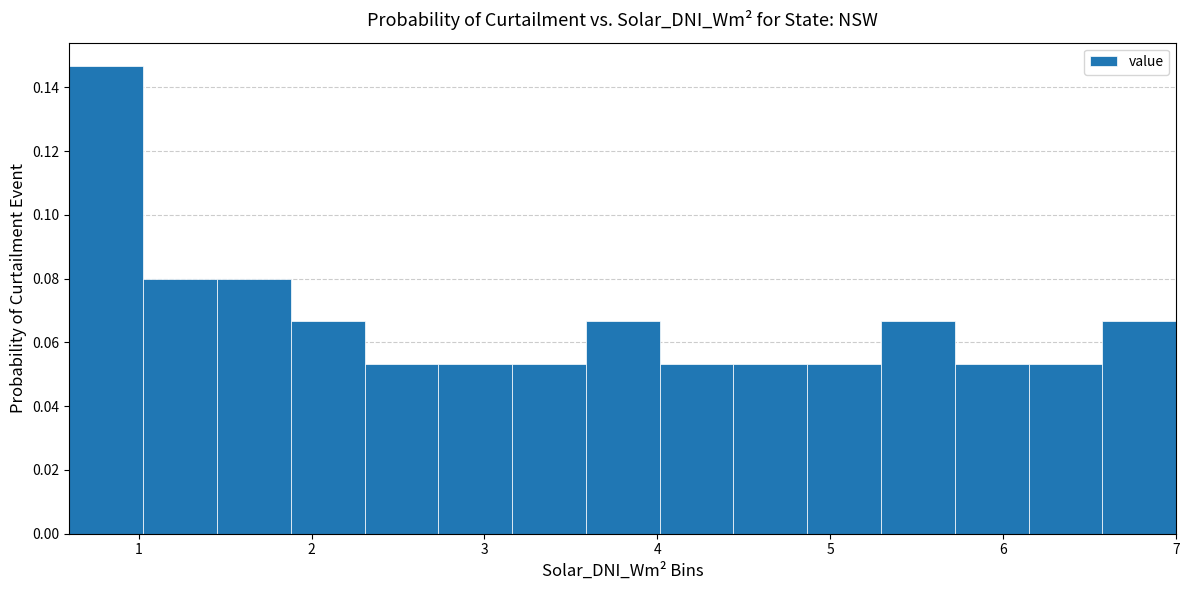

What is the height of the bar covering 1.5 to 1.9 on the x-axis? Neither the bar edges nor the heights are printed on the chart, so give them approximately, as read against the axes.

0.080